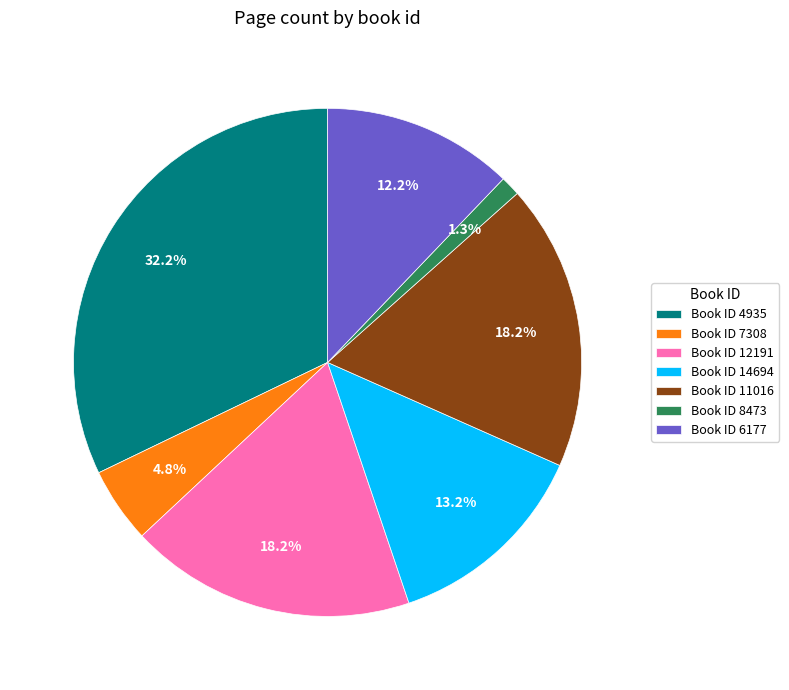

Between Book ID 6177 and Book ID 14694, which is larger?

Book ID 14694